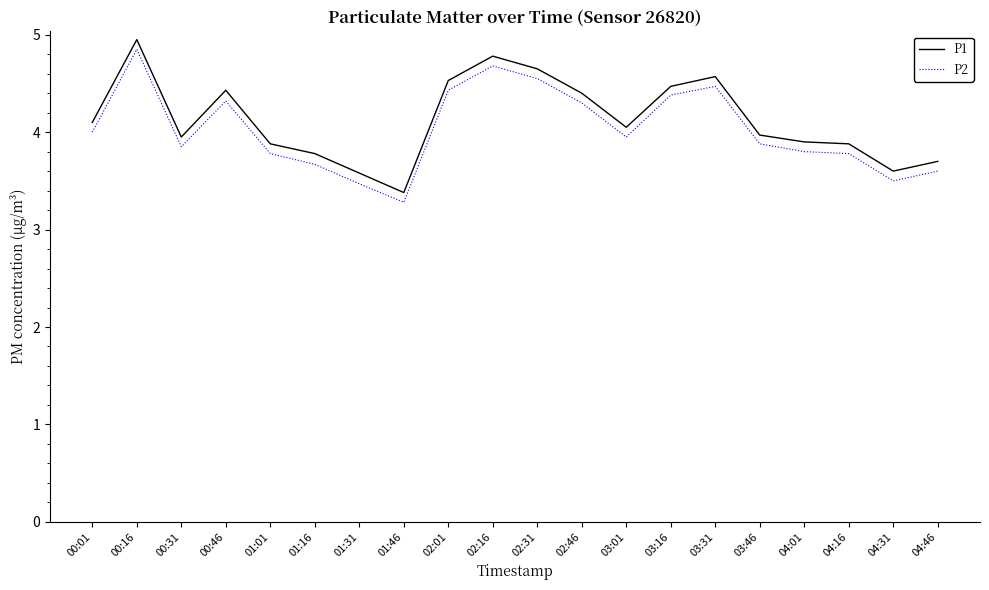

Read the P1 value at 03:31.

4.6